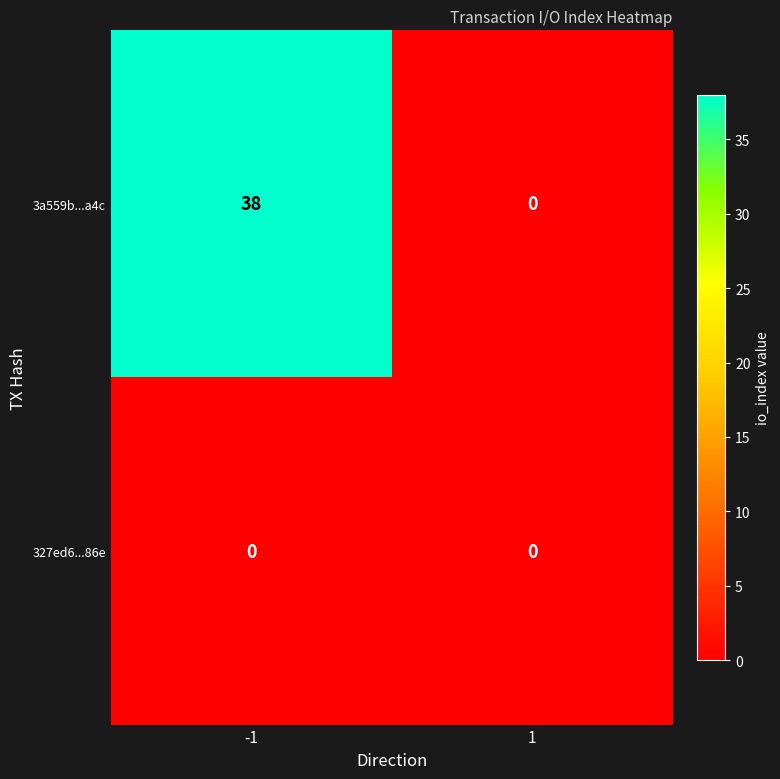

At how many categories does at least one series exceed 21?

1